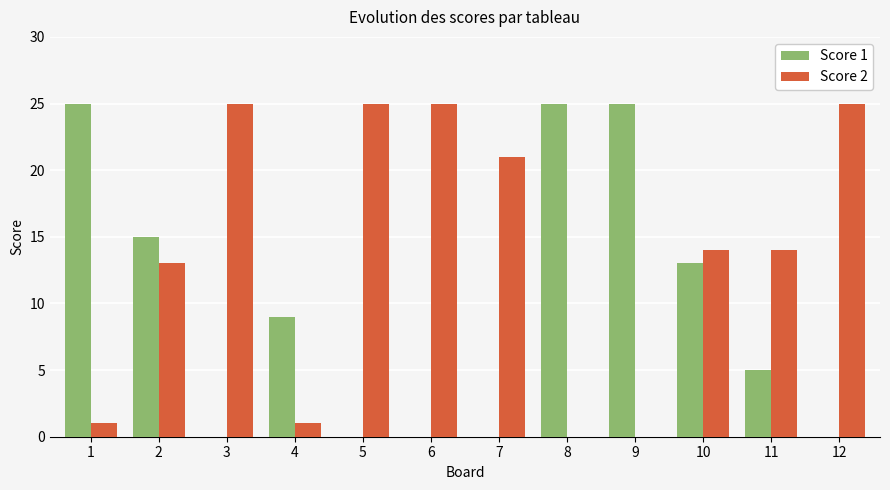

Does the chart contain stacked bars?

No